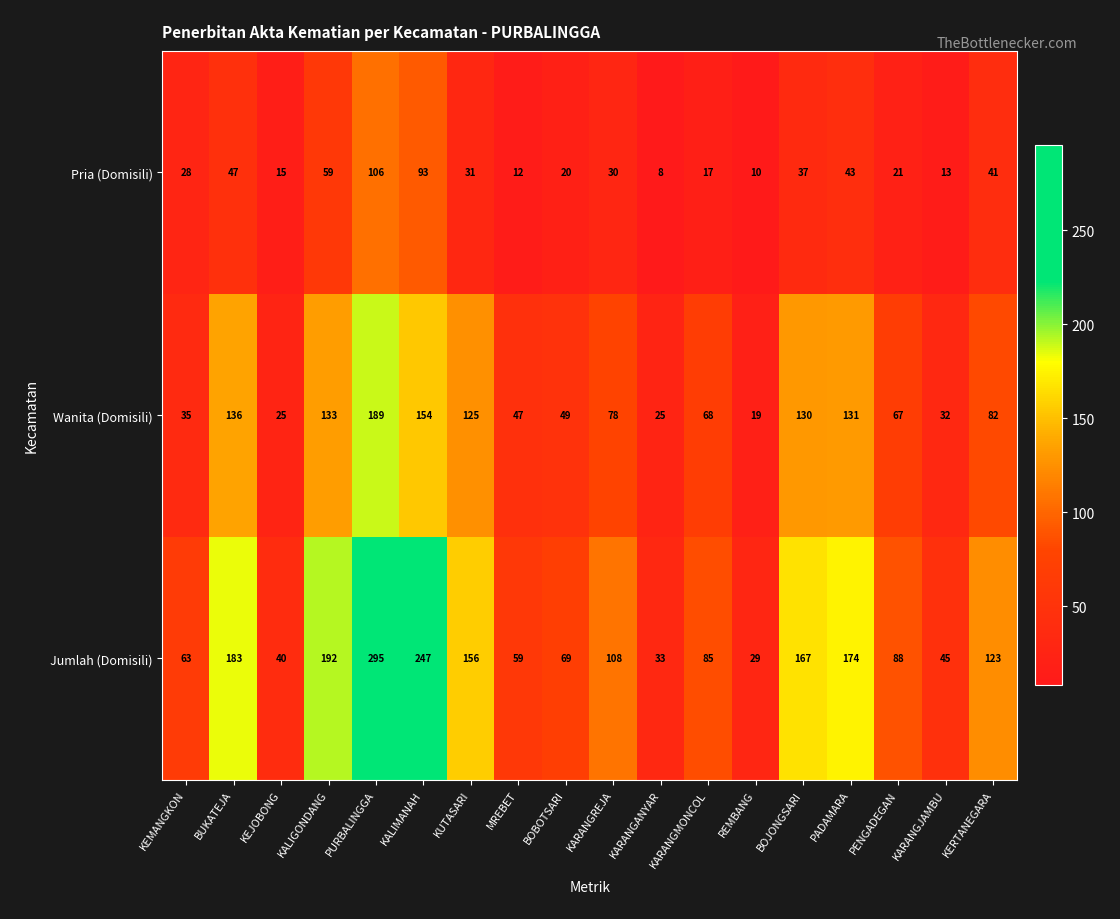

At KERTANEGARA, list the series in order from largest to smallest.

Jumlah (Domisili), Wanita (Domisili), Pria (Domisili)